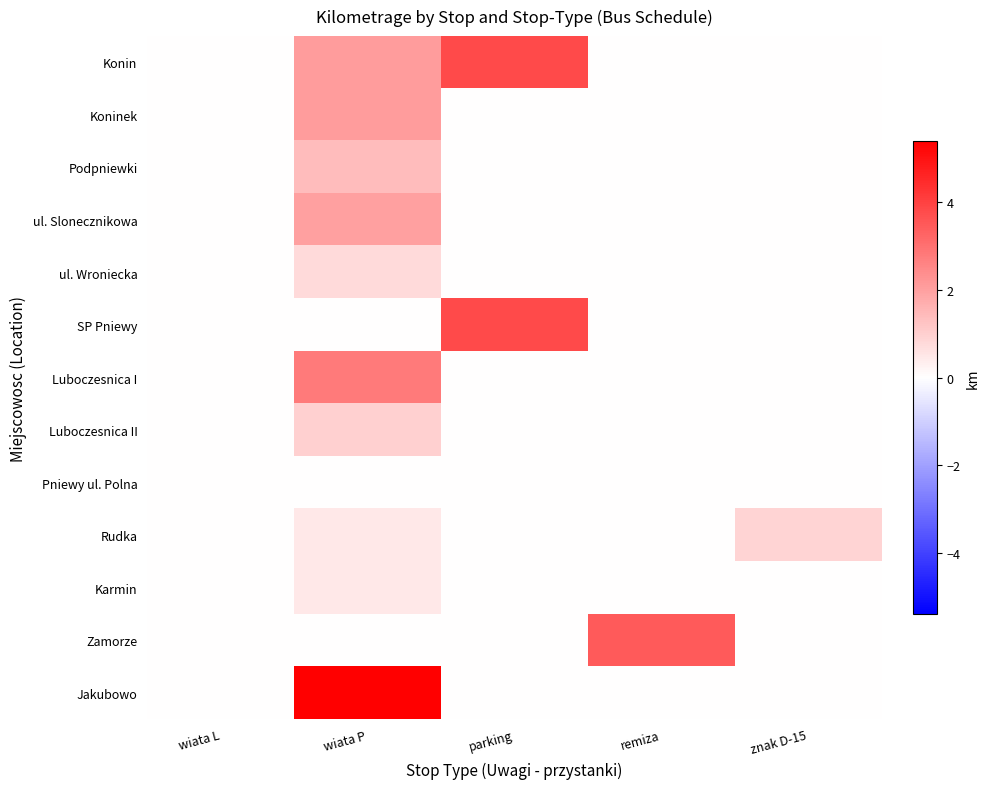

How many categories are shown in the chart?

5